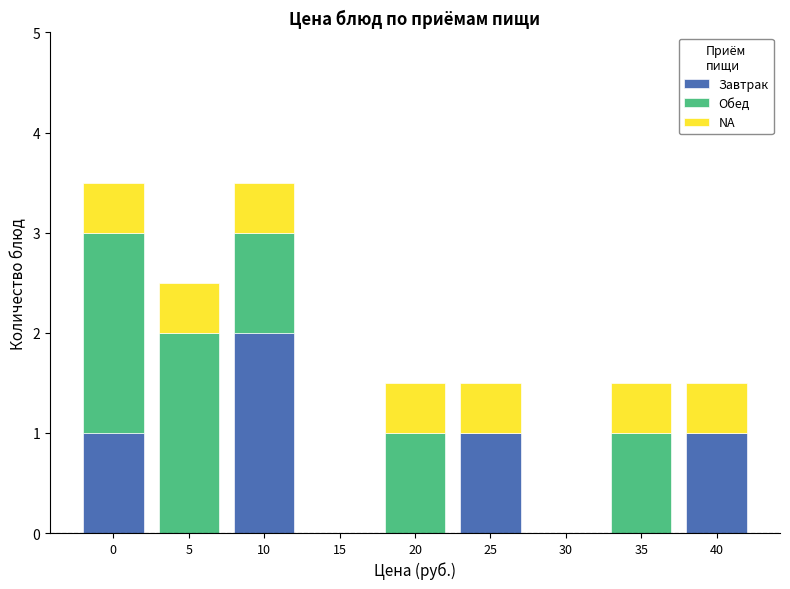

Reading left to right, list the values for the Завтрак series.

0=1.0	5=0.0	10=2.0	15=0.0	20=0.0	25=1.0	30=0.0	35=0.0	40=1.0